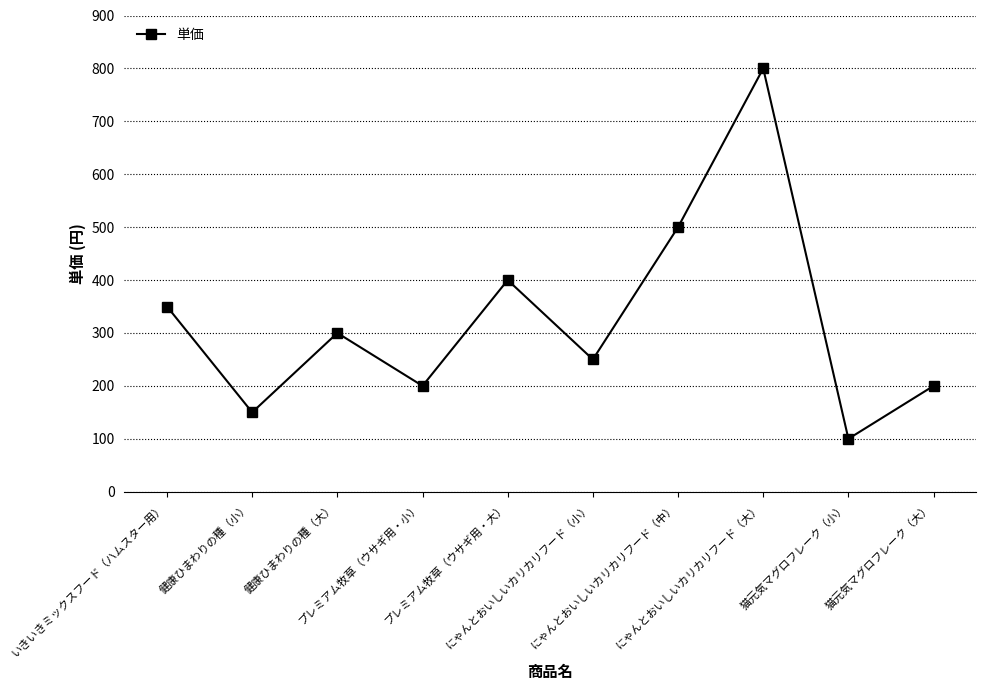

How many lines are shown in the chart?

1